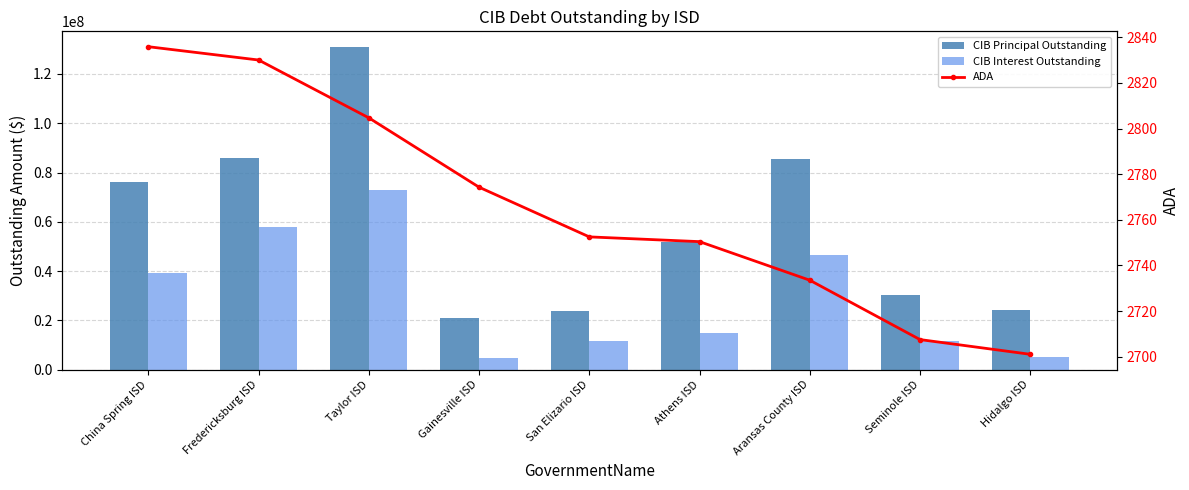

What is the difference between the CIB Principal Outstanding values at Taylor ISD and Gainesville ISD?

109933021.0